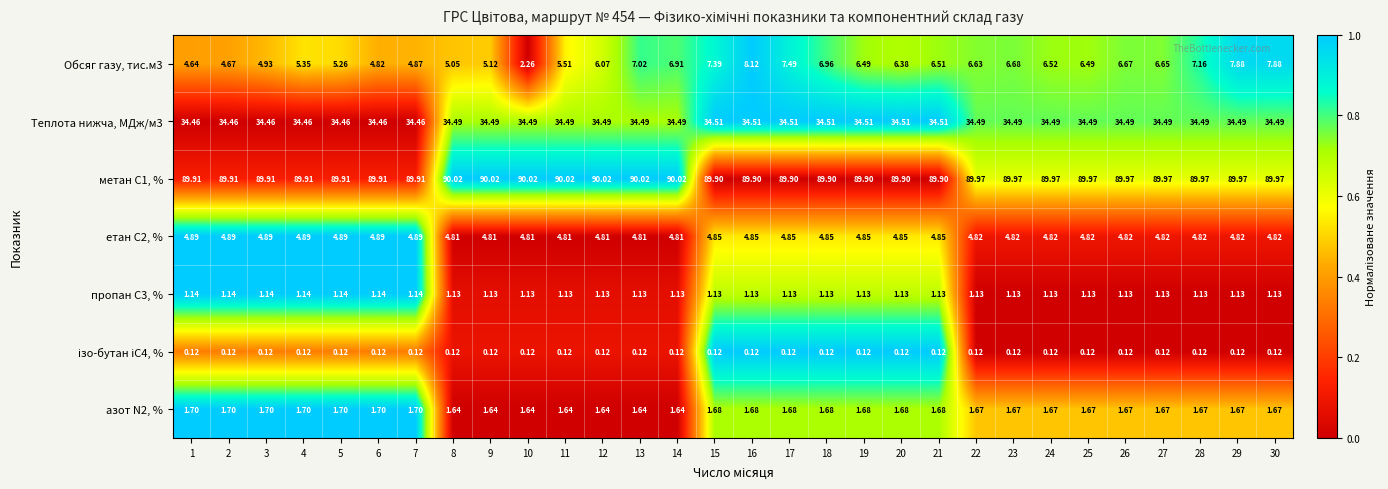

Is the value of етан С2, % at 16 greater than the value of азот N2, % at 28?

Yes